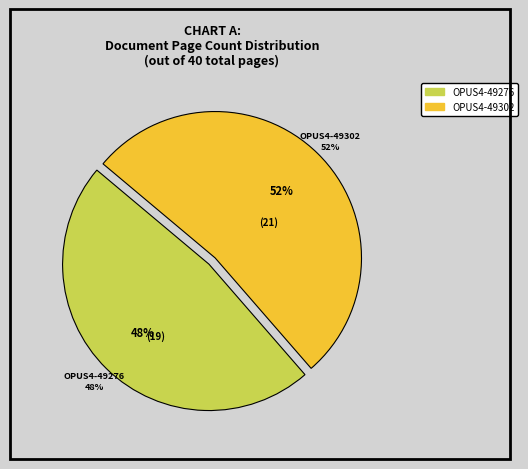

Which has a higher value, OPUS4-49276 or OPUS4-49302?

OPUS4-49302